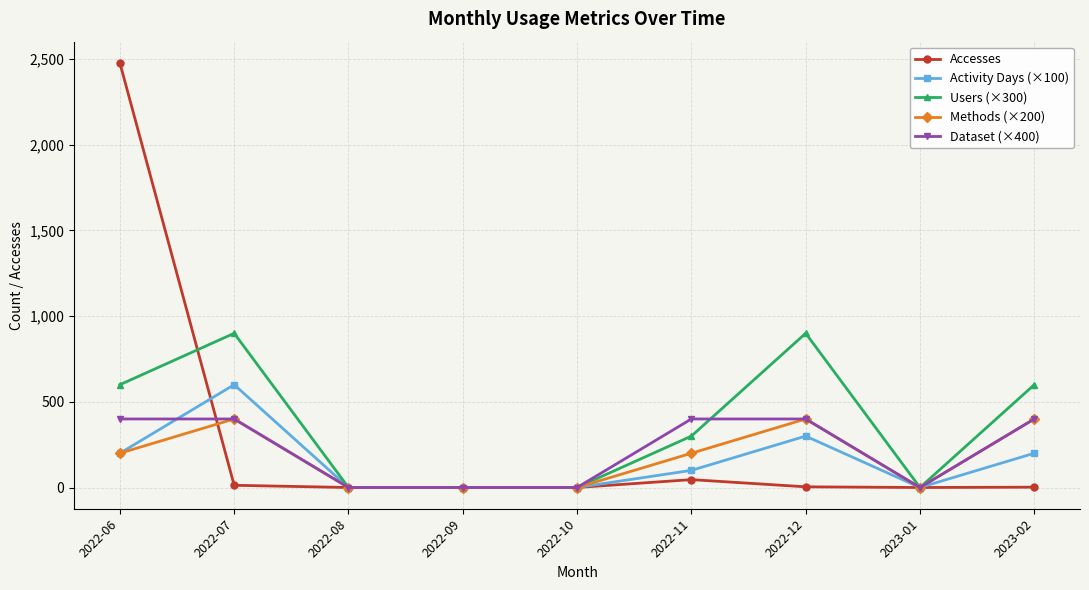

How many data points does each series have?

9